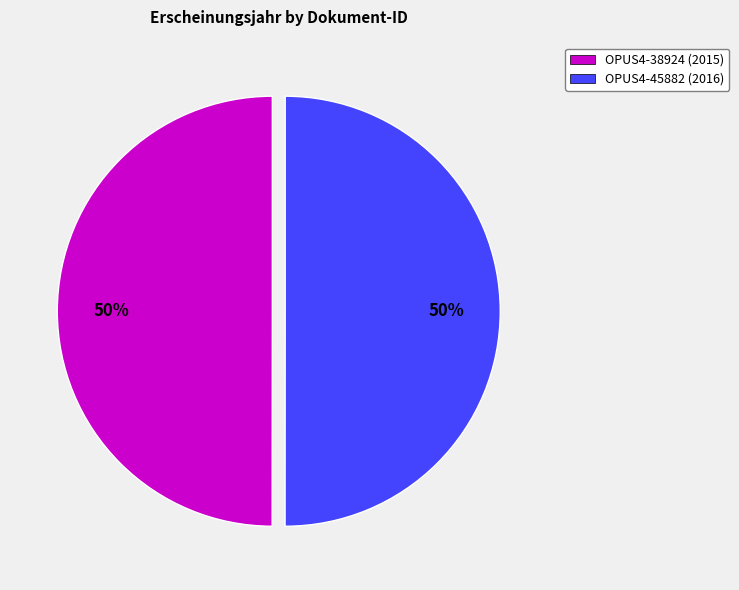

The OPUS4-38924 (2015) slice represents 50% of the pie. True or false?

True